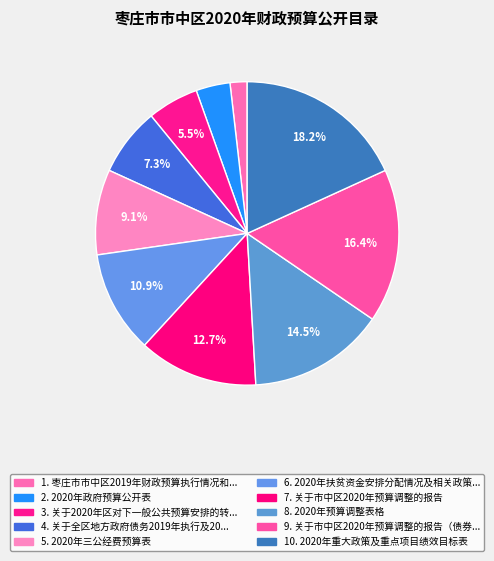

Which slice is the largest?

2020年重大政策及重点项目绩效目标表